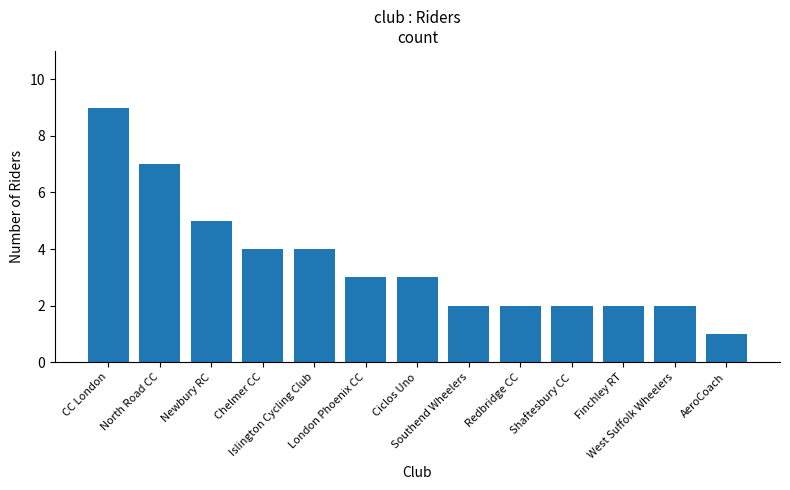

At which category does the chart reach its peak across all series?

CC London